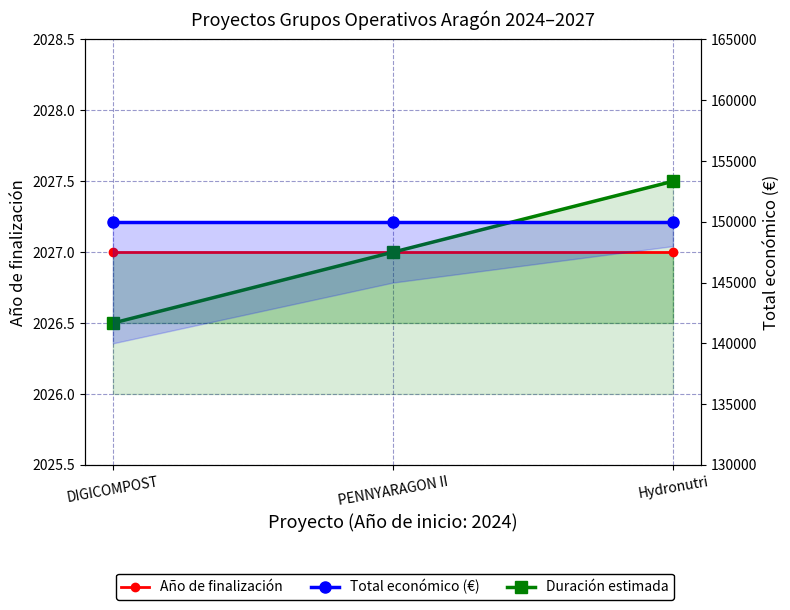

True or false: Año de finalización has a value of 780.3 at DIGICOMPOST.

False